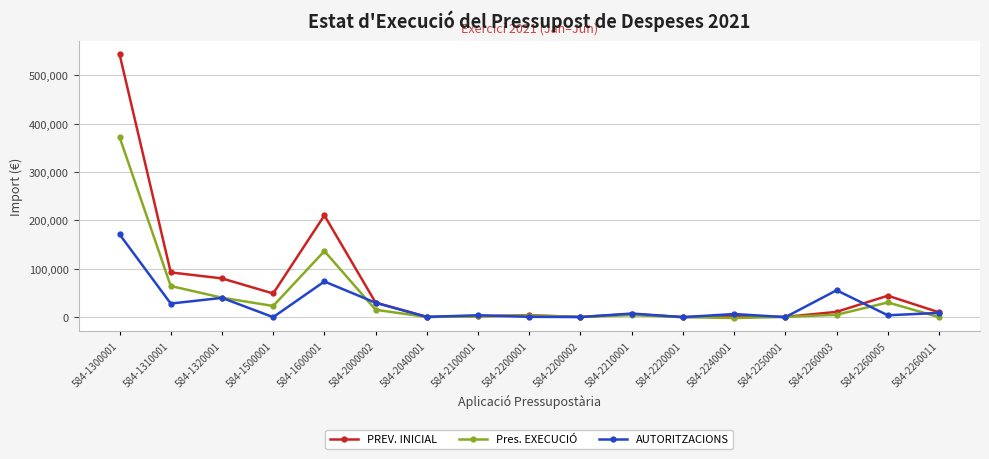

Between 584-1500001 and 584-2100001, which series saw the biggest shift?

PREV. INICIAL